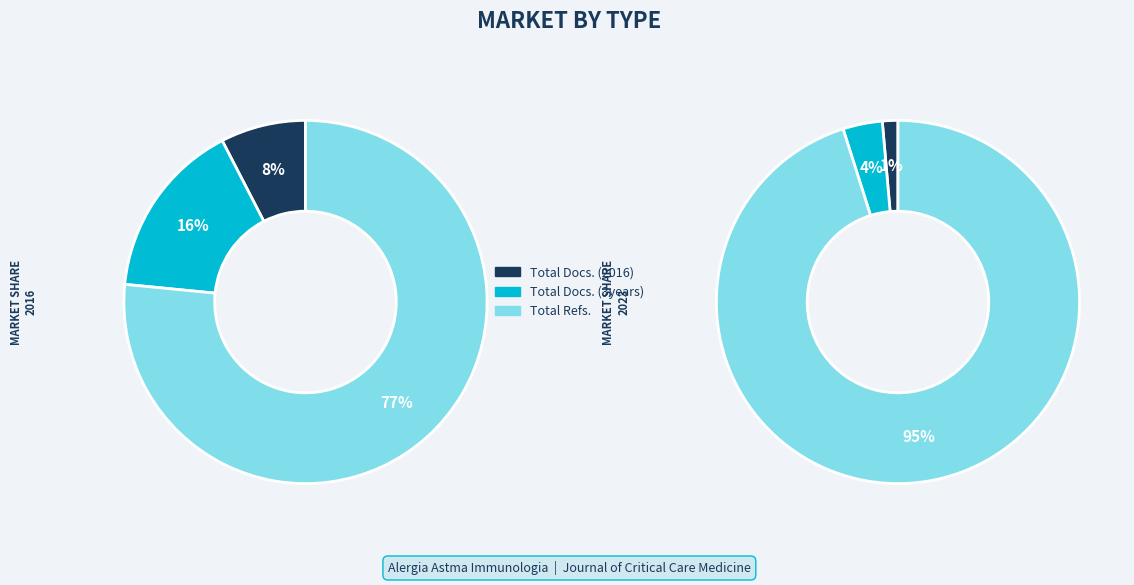

Which series changed the most between Alergia Astma Immunologia and Journal of Critical Care Medicine?

Total Refs.